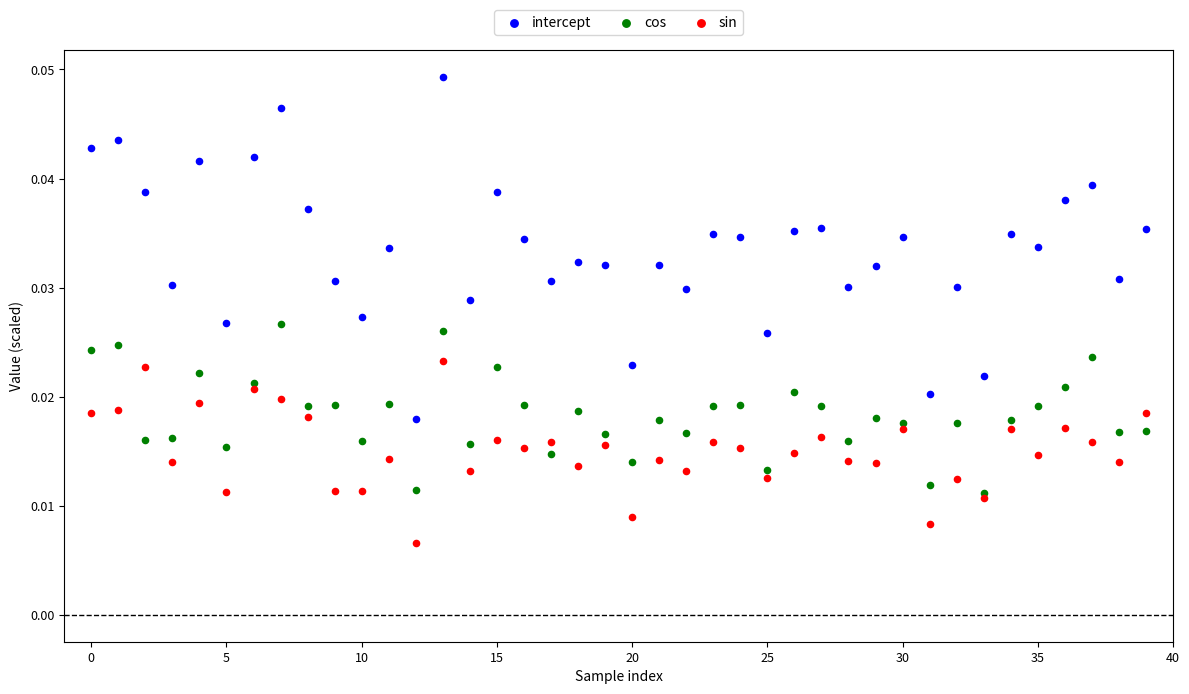

What are all the series names shown in the legend?

intercept, cos, sin